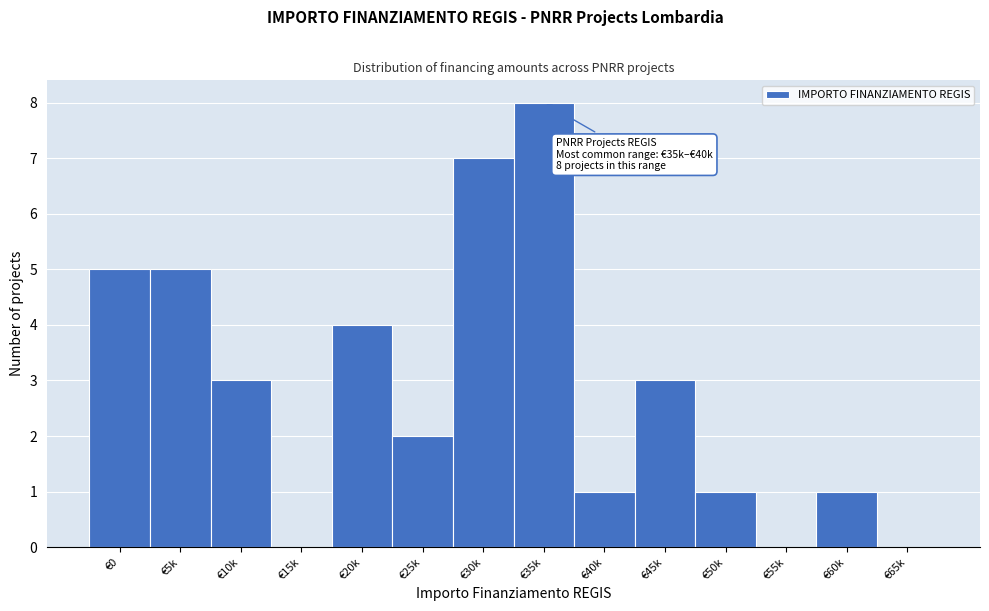

Reading left to right, transcribe all the data shown in this chart.

€0=5	€5k=5	€10k=3	€15k=0	€20k=4	€25k=2	€30k=7	€35k=8	€40k=1	€45k=3	€50k=1	€55k=0	€60k=1	€65k=0